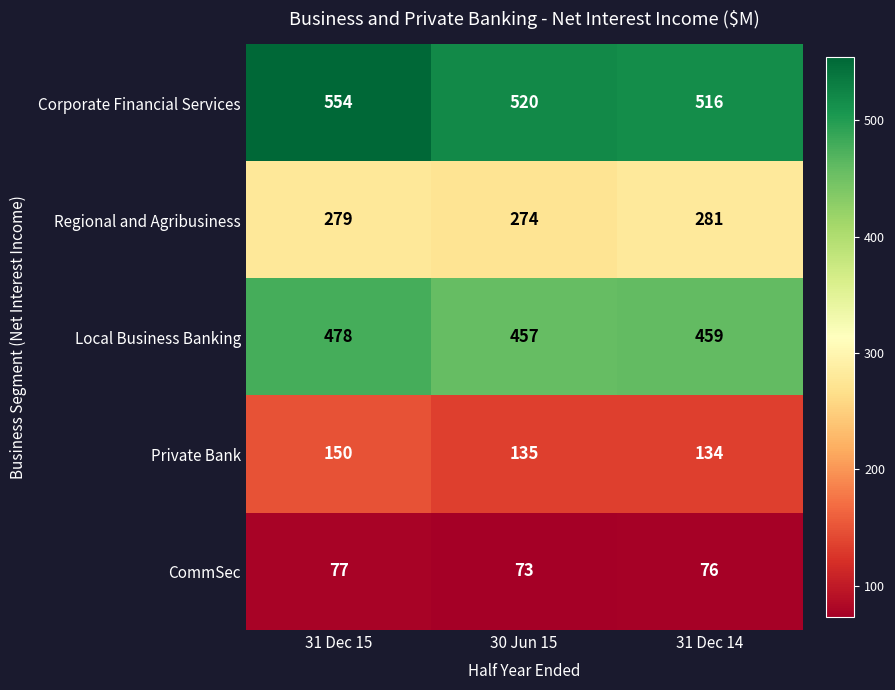

Which series has the largest range (max minus min)?

Corporate Financial Services